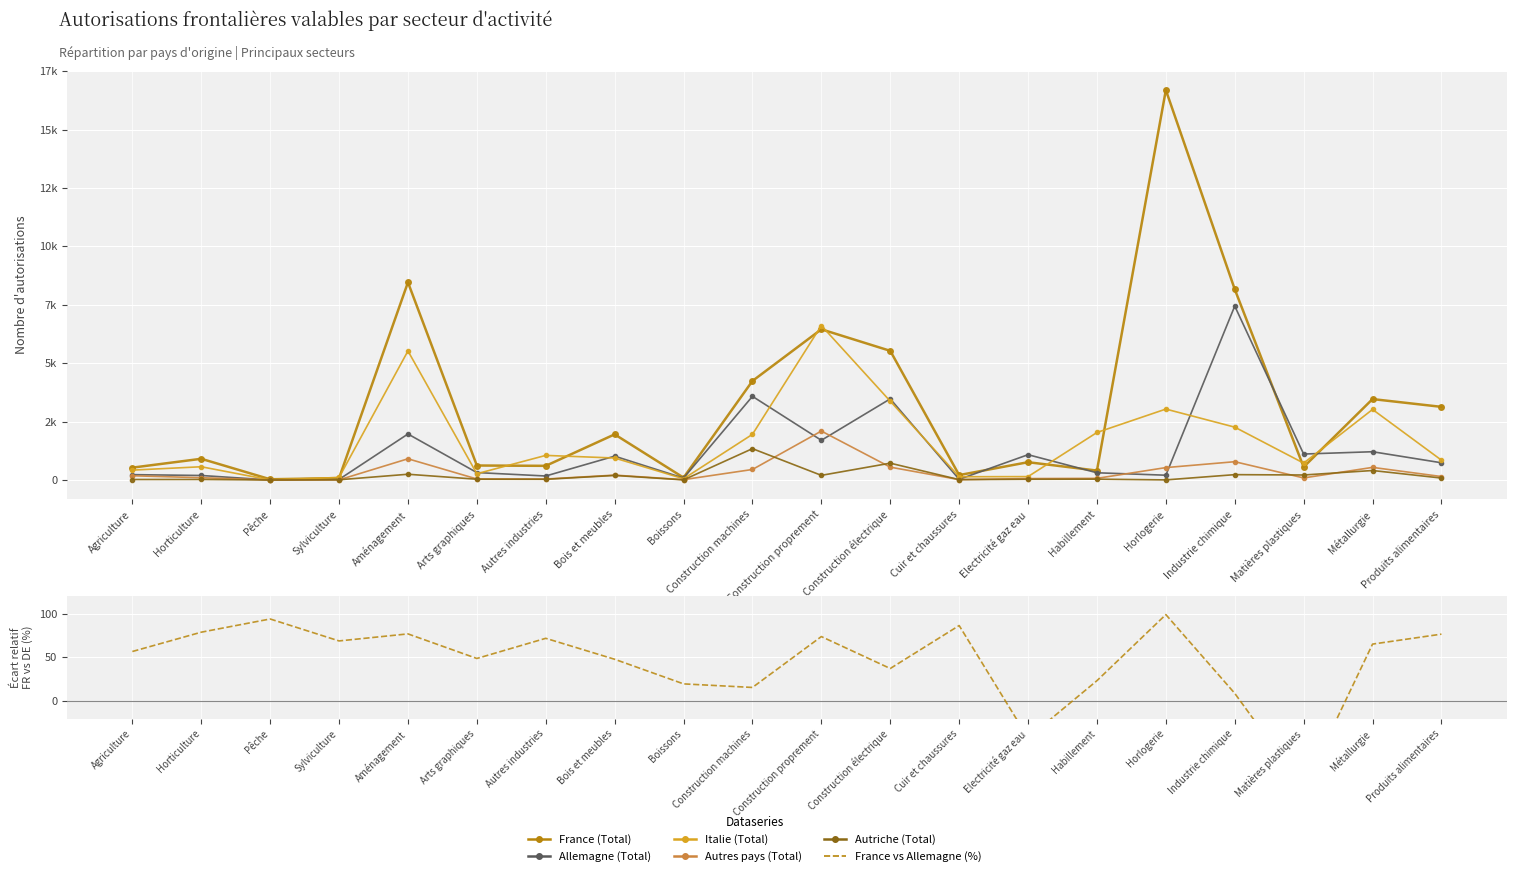

What is the highest value of the Autres pays (Total) series?

2095.0